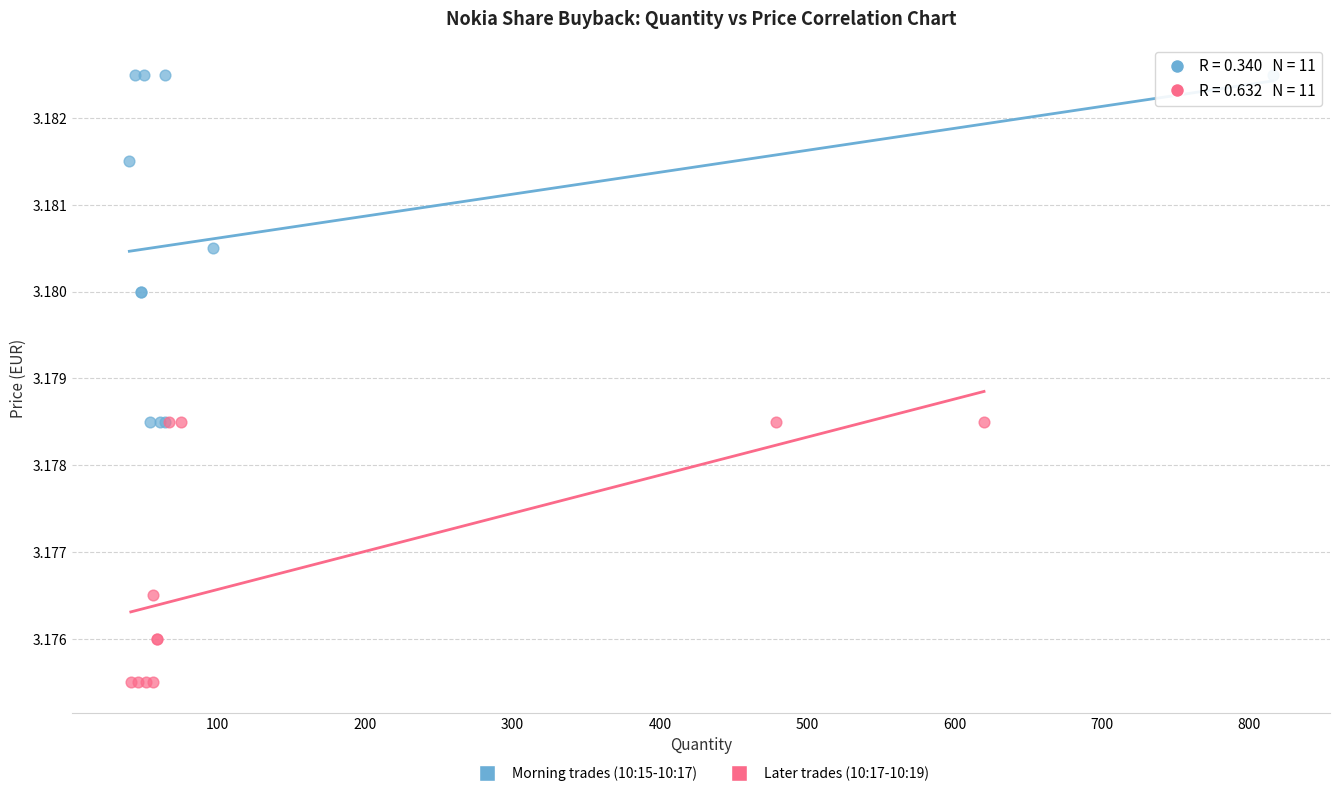

Which series contains the highest Y value?

Morning trades (10:15-10:17)